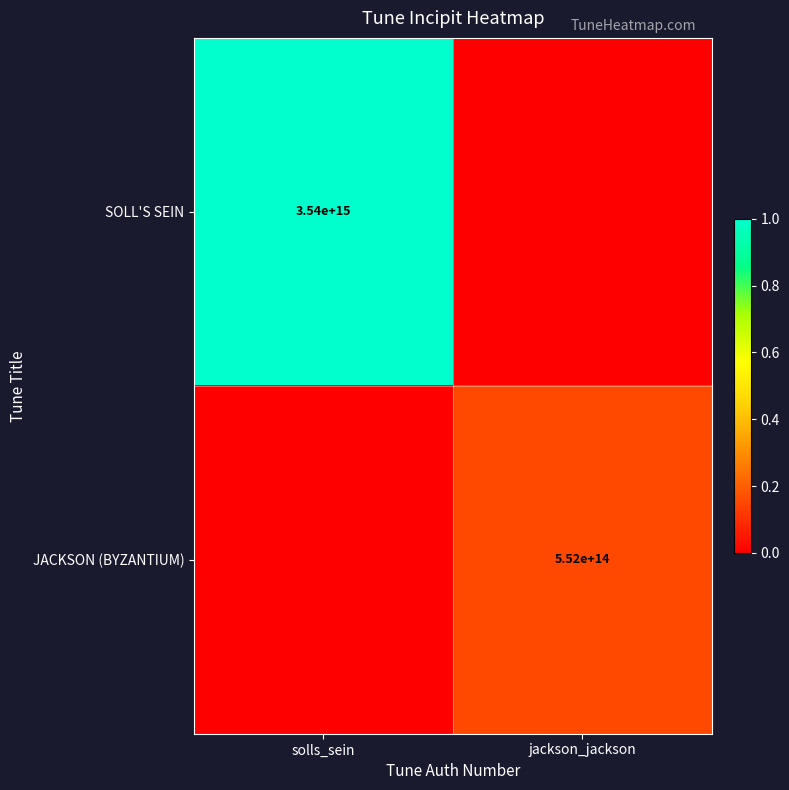

At which category is the sum across all series the highest?

solls_sein